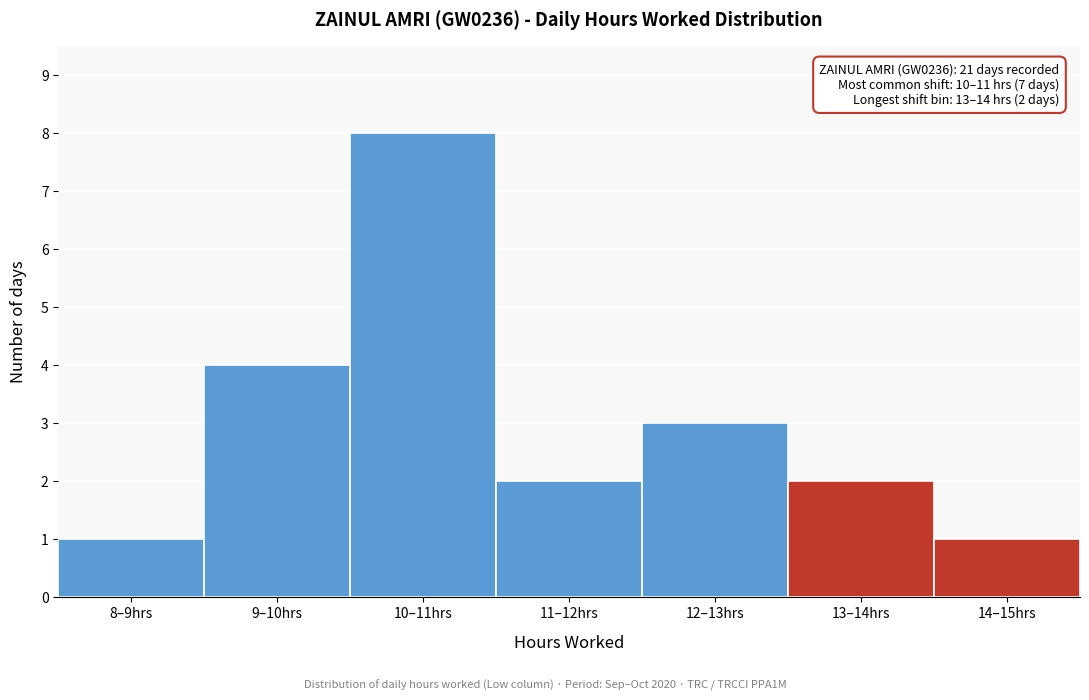

Reading right to left, transcribe all the data shown in this chart.

1	2	3	2	8	4	1